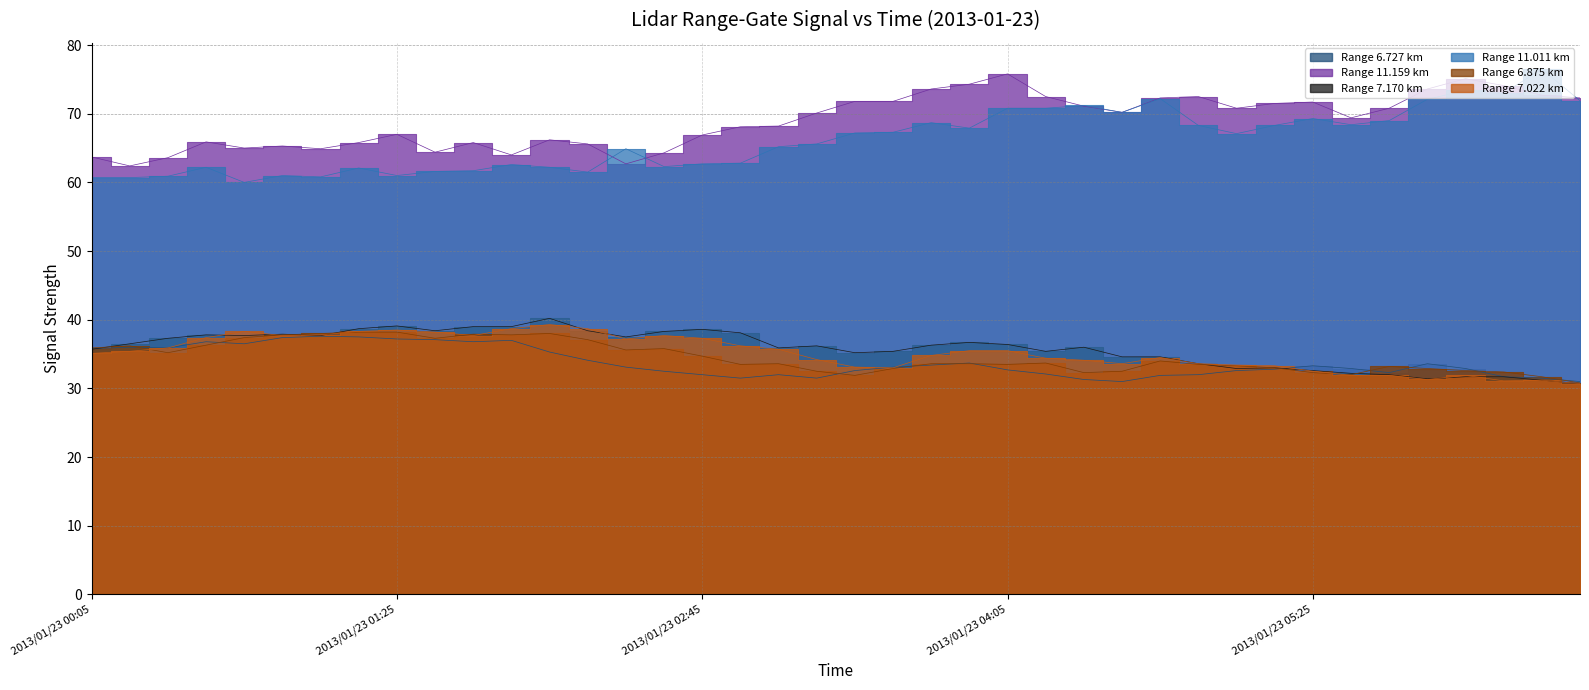

What is the value of the 6.875 point at the 34th from the left?

32.0